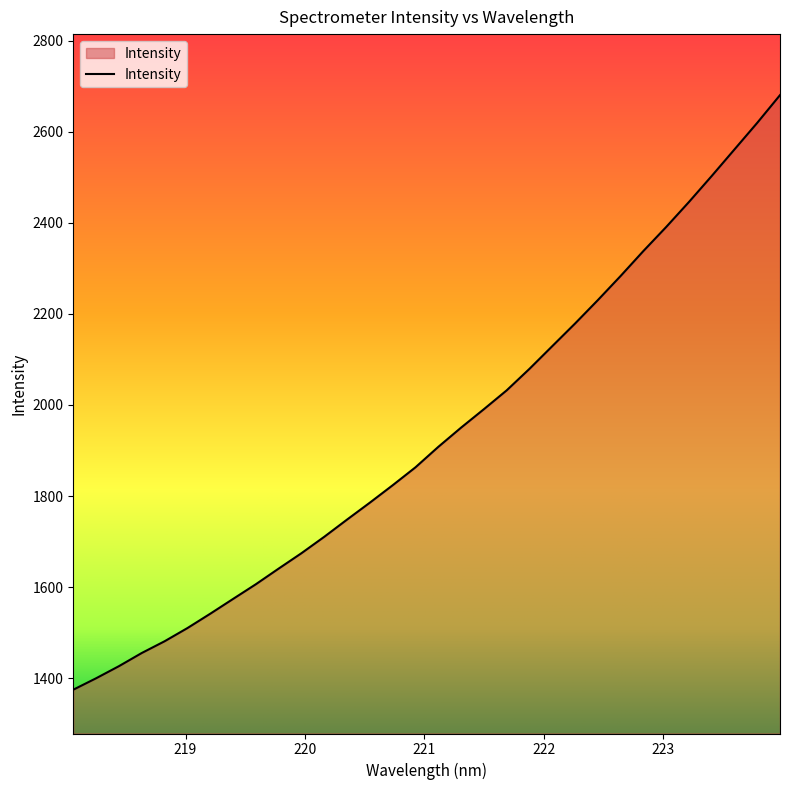

What is the minimum value shown in the chart?

1374.6